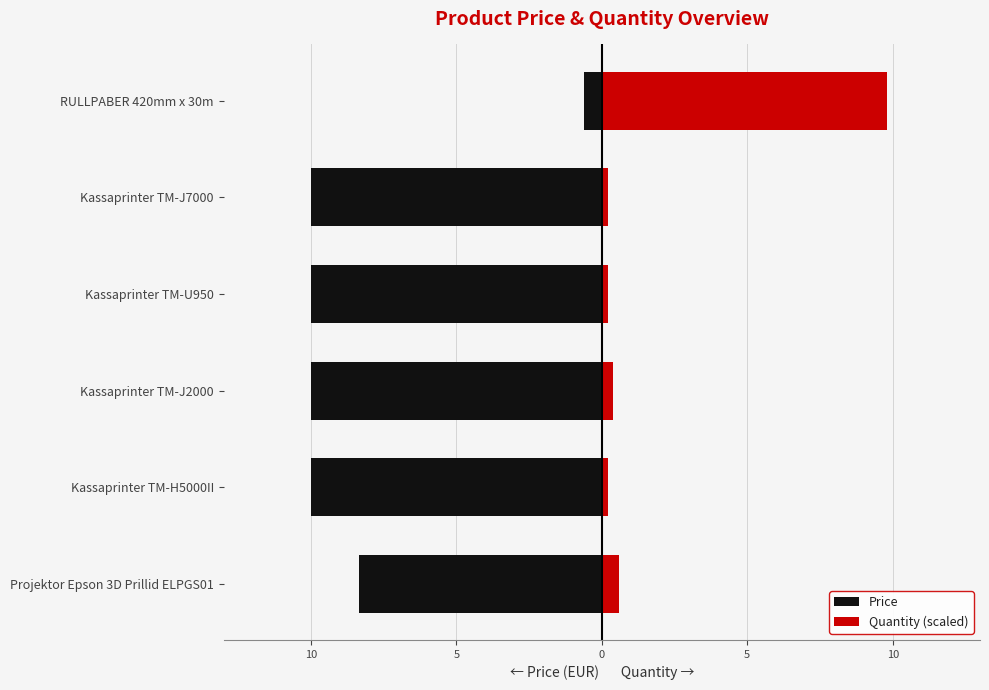

Is it true that Quantity (scaled) equals 5.3 at RULLPABER 420mm x 30m?

False